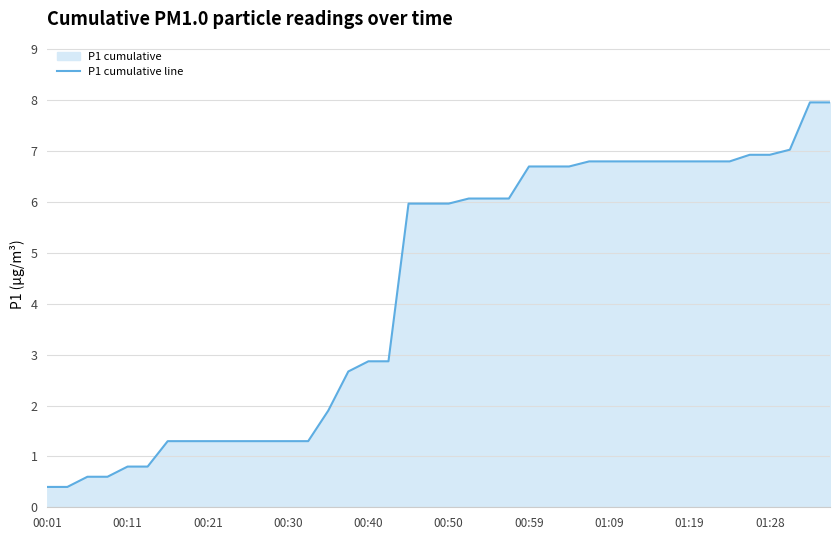

Is it true that the value at 00:40 is 2.9?

True